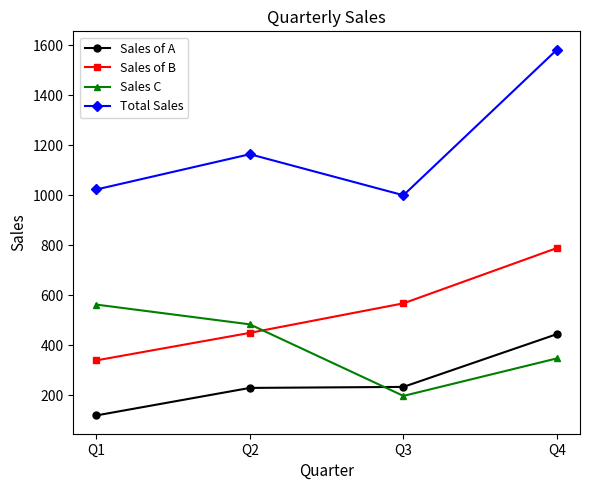

What is the sum of the Total Sales values at Q1 and Q3?

2023